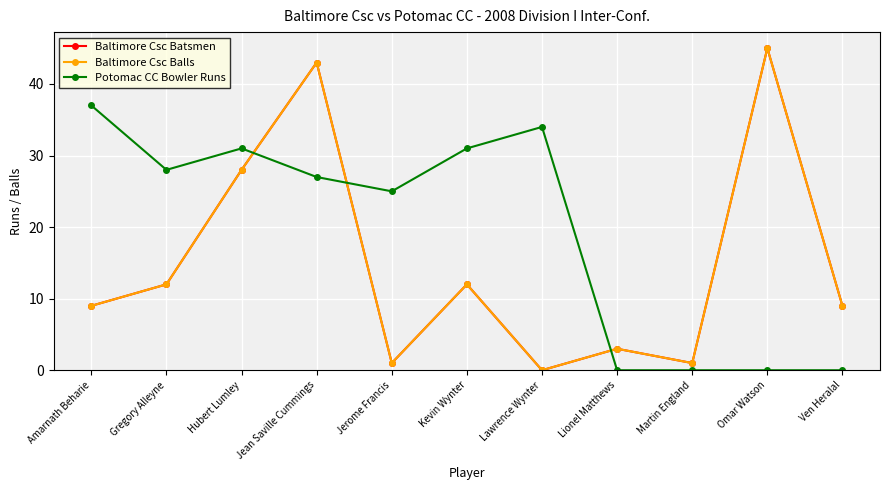

Reading right to left, transcribe all the data shown in this chart.

Baltimore Csc Batsmen: Ven Heralal=9	Omar Watson=45	Martin England=1	Lionel Matthews=3	Lawrence Wynter=0	Kevin Wynter=12	Jerome Francis=1	Jean Saville Cummings=43	Hubert Lumley=28	Gregory Alleyne=12	Amarnath Beharie=9
Baltimore Csc Balls: Ven Heralal=9	Omar Watson=45	Martin England=1	Lionel Matthews=3	Lawrence Wynter=0	Kevin Wynter=12	Jerome Francis=1	Jean Saville Cummings=43	Hubert Lumley=28	Gregory Alleyne=12	Amarnath Beharie=9
Potomac CC Bowler Runs: Ven Heralal=0	Omar Watson=0	Martin England=0	Lionel Matthews=0	Lawrence Wynter=34	Kevin Wynter=31	Jerome Francis=25	Jean Saville Cummings=27	Hubert Lumley=31	Gregory Alleyne=28	Amarnath Beharie=37